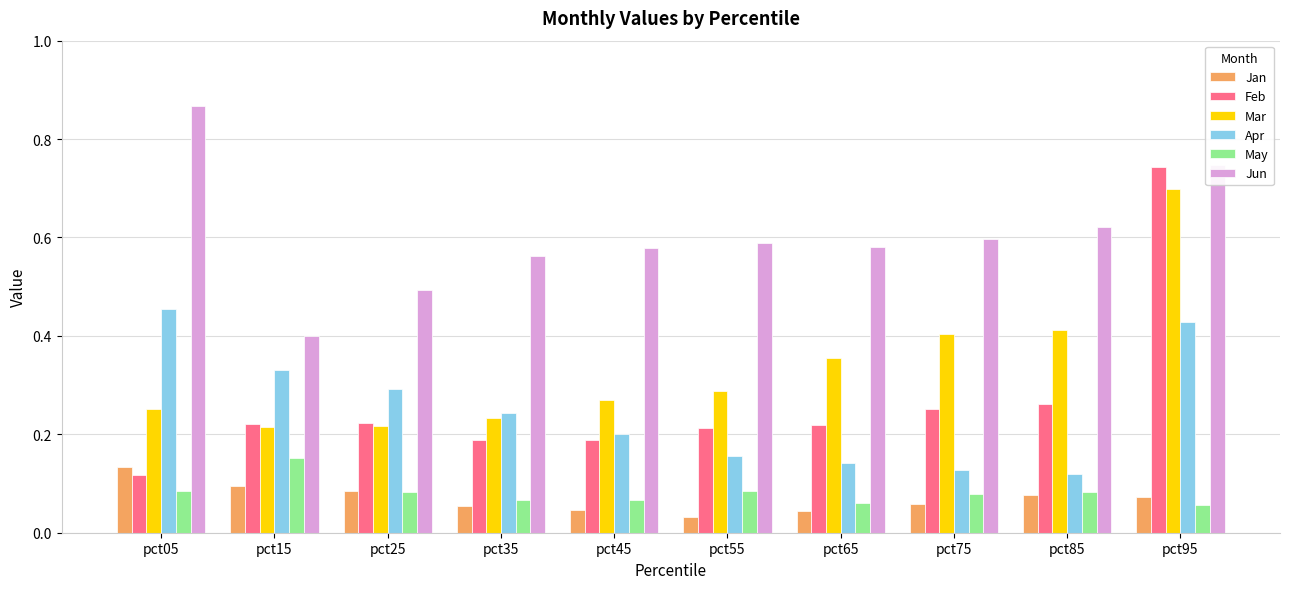

How many series are shown in this chart?

6